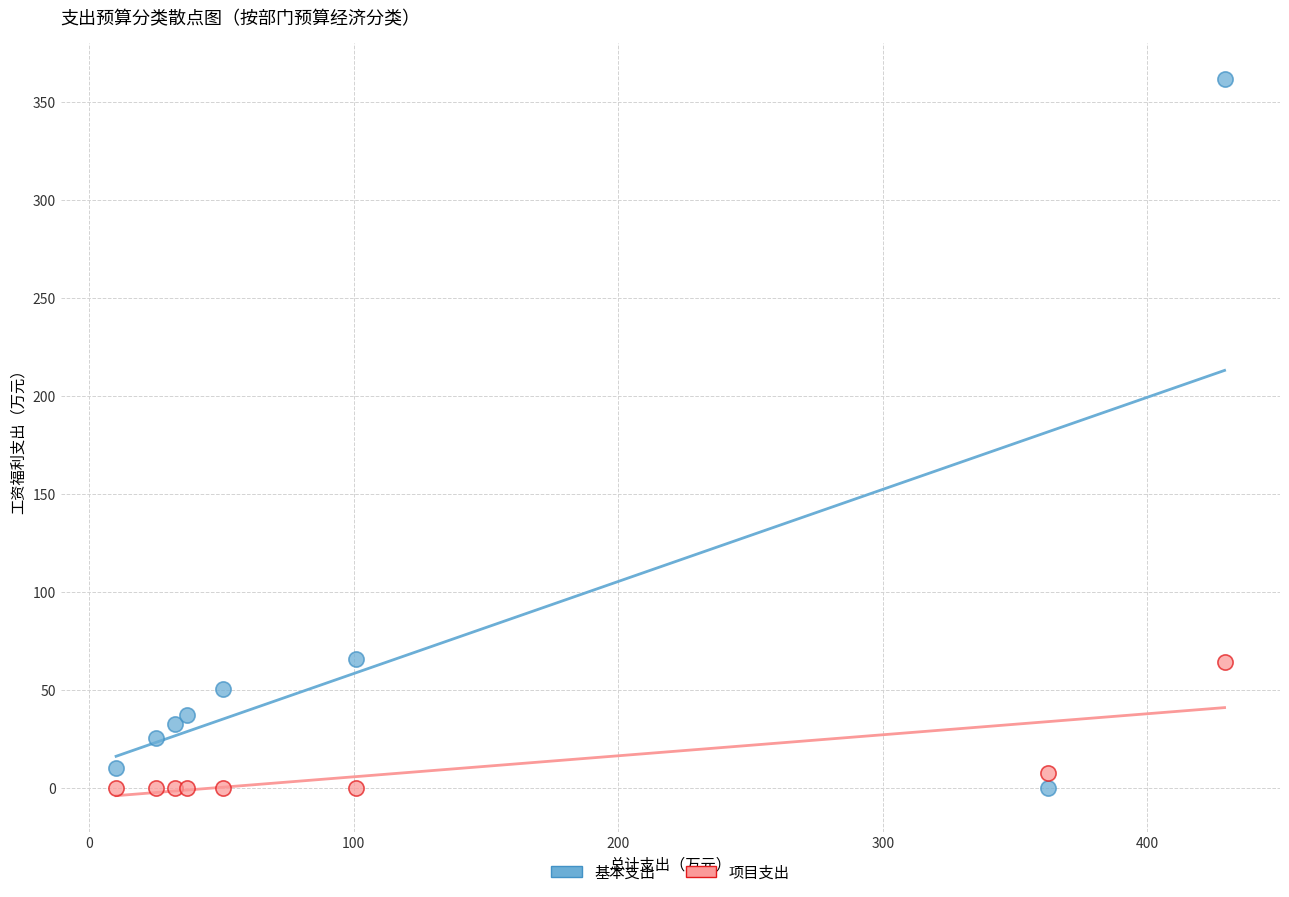

Which series has the largest Y range (max minus min)?

基本支出